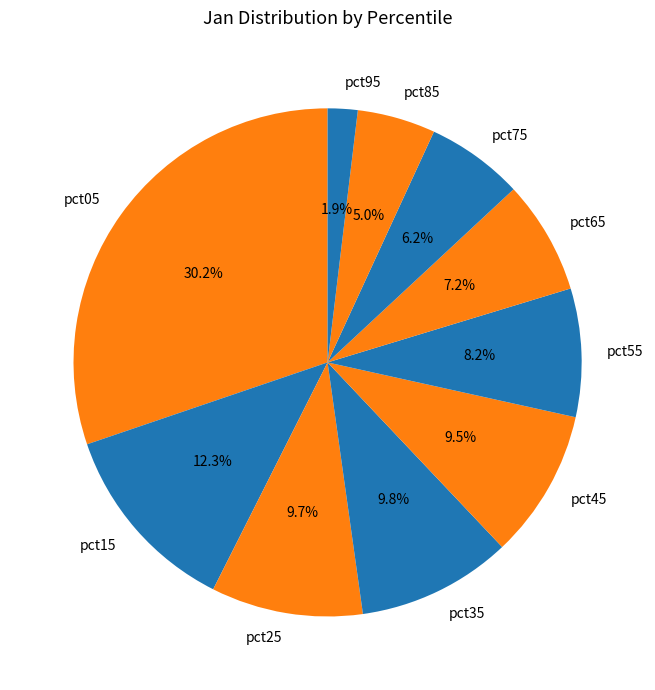

Which slice is the smallest?

pct95